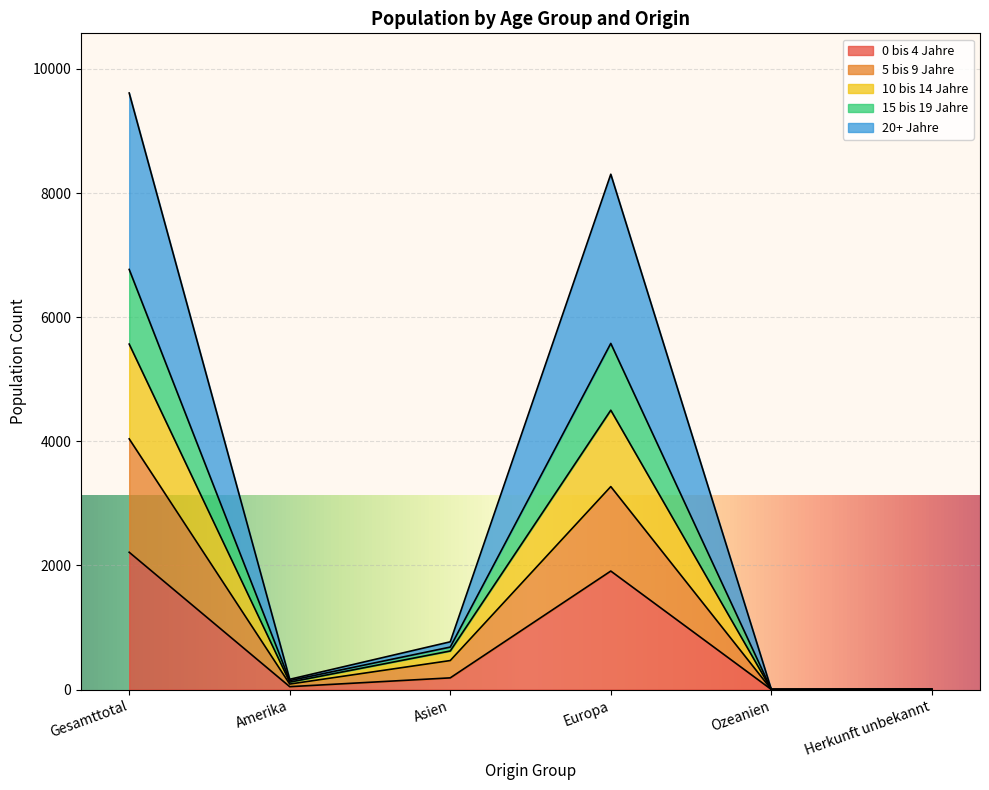

What is the average value of the 0 bis 4 Jahre series?

727